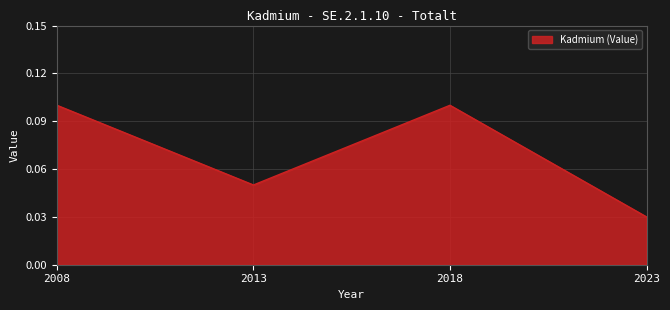

Which has a higher value, 2018 or 2023?

2018